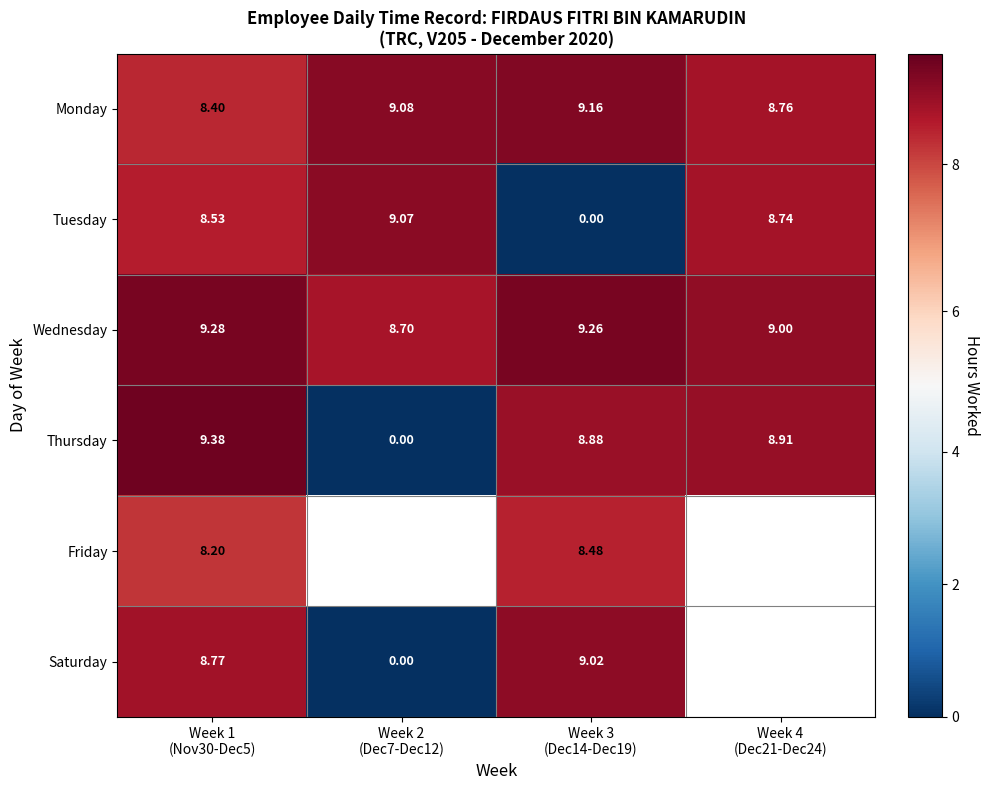

Between Week 4
(Dec21-Dec24) and Week 3
(Dec14-Dec19), which is larger?

Week 3
(Dec14-Dec19)